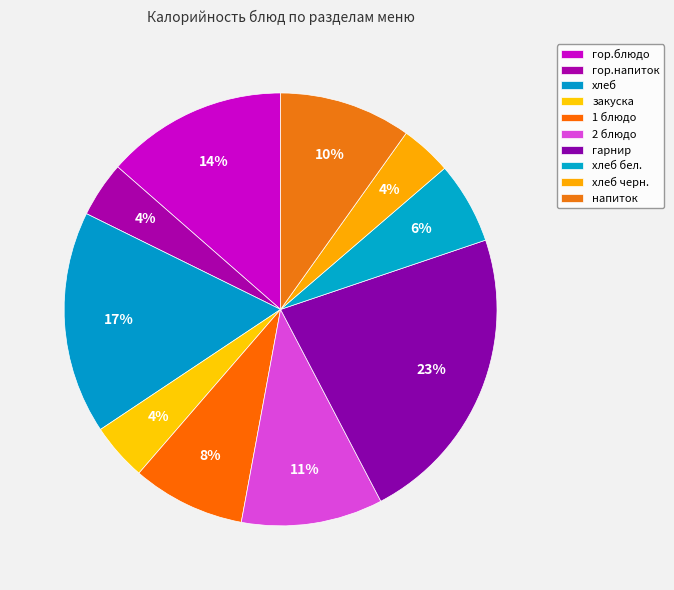

What portion of the pie excludes гарнир?

77.5%